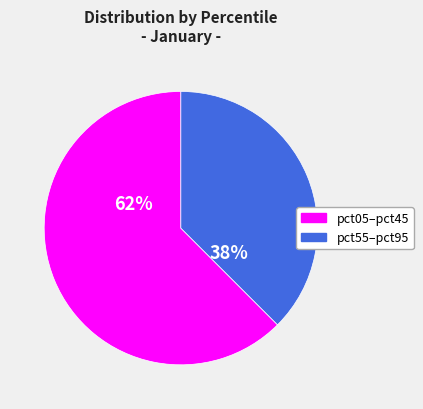

Is there any slice that represents more than half of the pie?

Yes